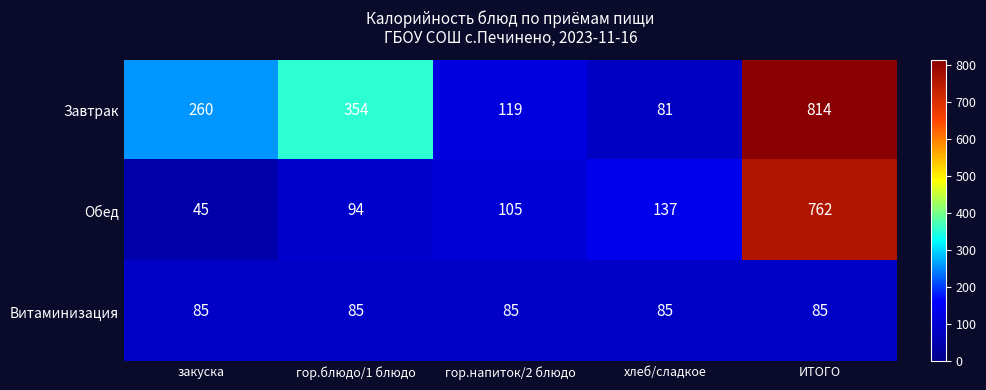

What is the minimum value shown in the chart?

45